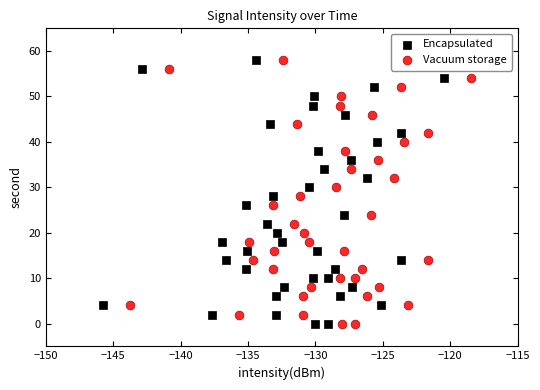

What are all the series names shown in the legend?

Encapsulated, Vacuum storage